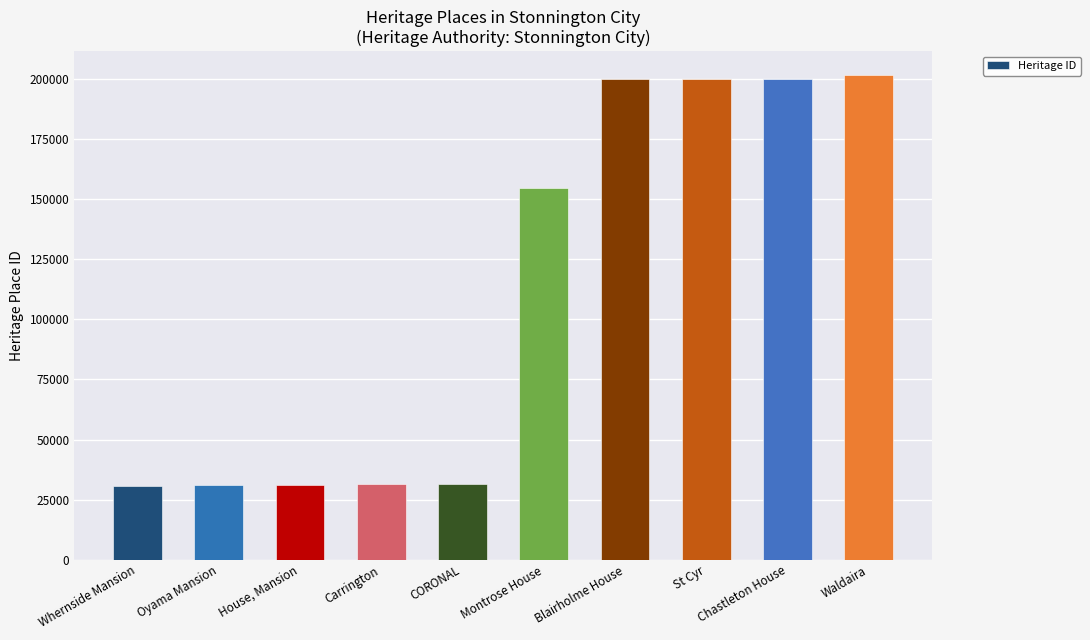

Rank the categories by value from highest to lowest.

Waldaira, Chastleton House, St Cyr, Blairholme House, Montrose House, CORONAL, Carrington, House, Mansion, Oyama Mansion, Whernside Mansion